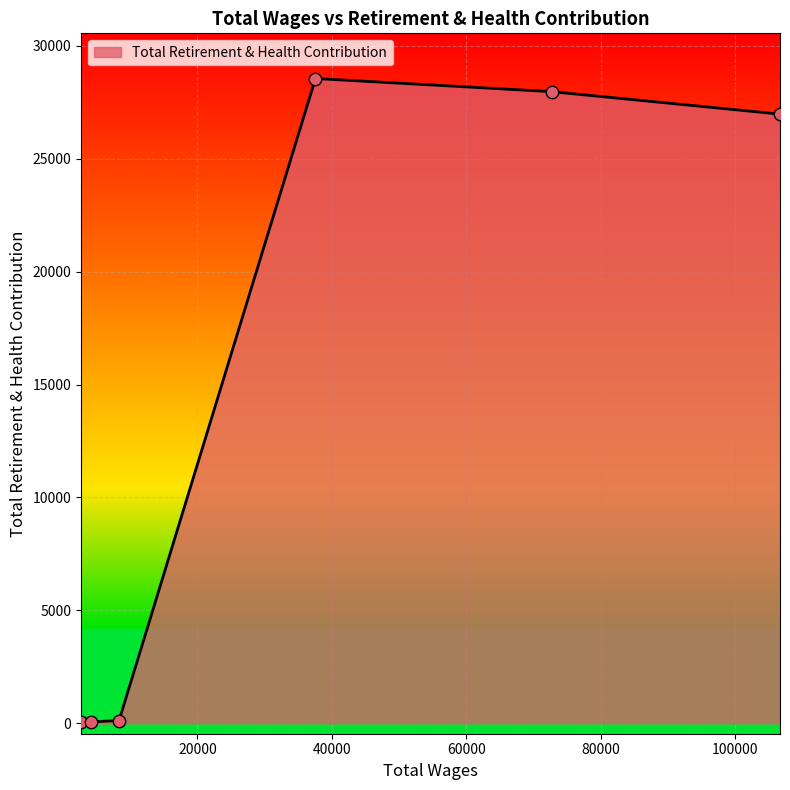

What is the greatest value displayed?

28550